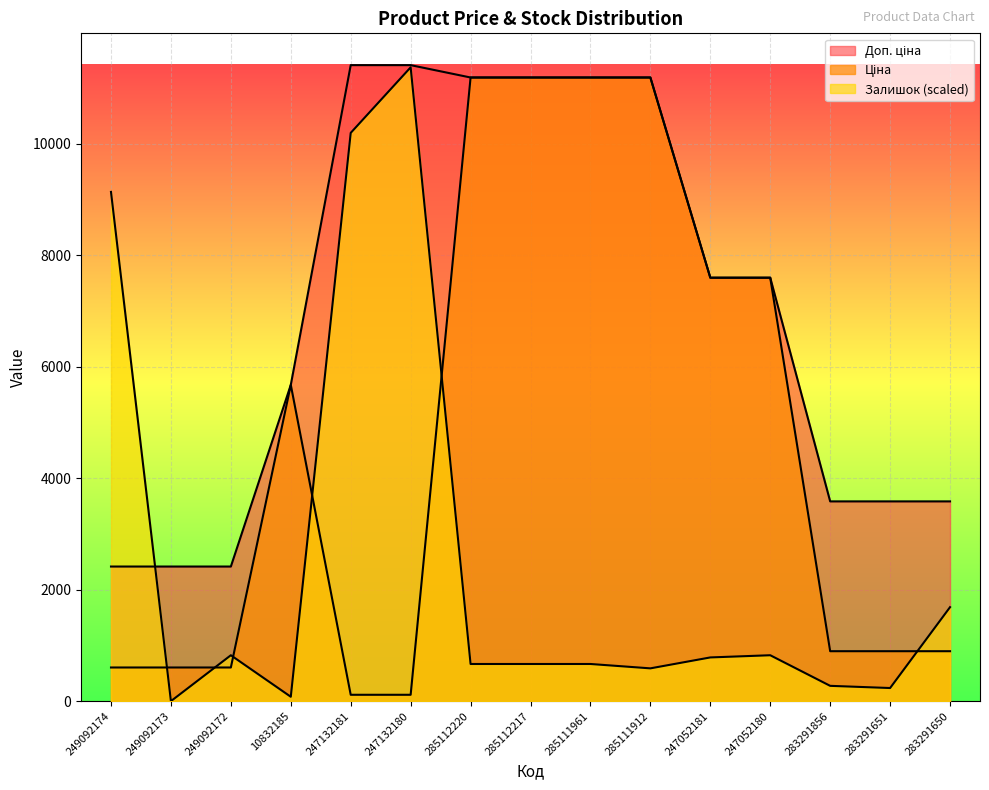

In Ціна, how many points are higher than both neighbors (excluding endpoints)?

1